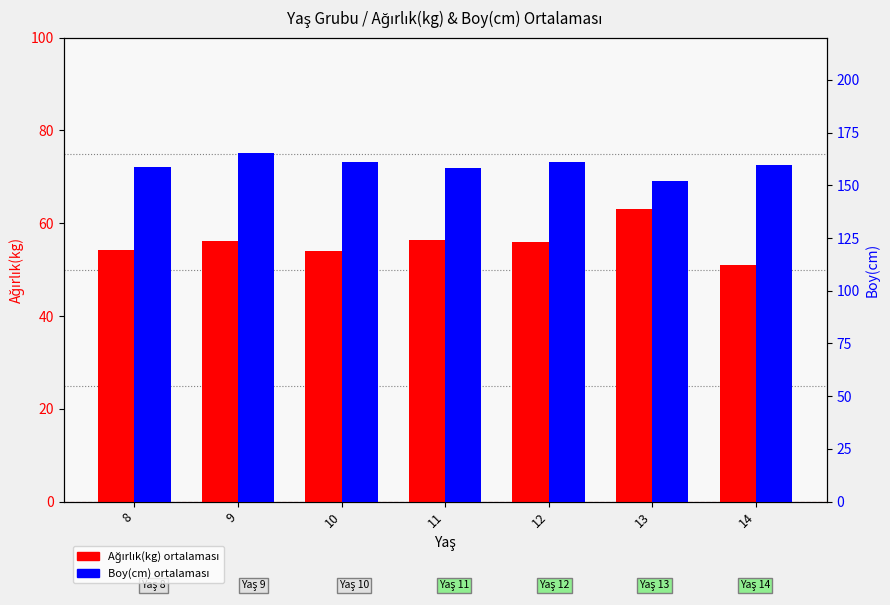

The value of Boy(cm) at 14 is 159.4. True or false?

True